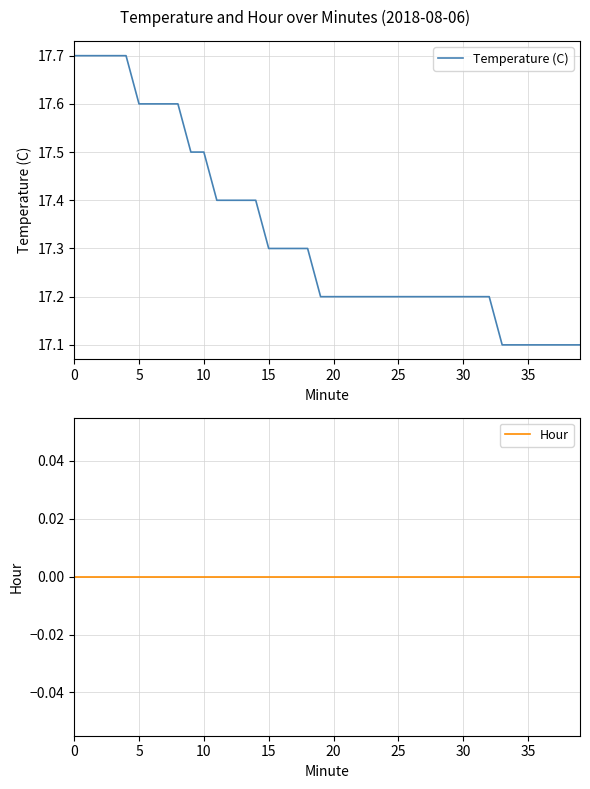

True or false: Hour and Temperature (C) intersect in this chart.

False